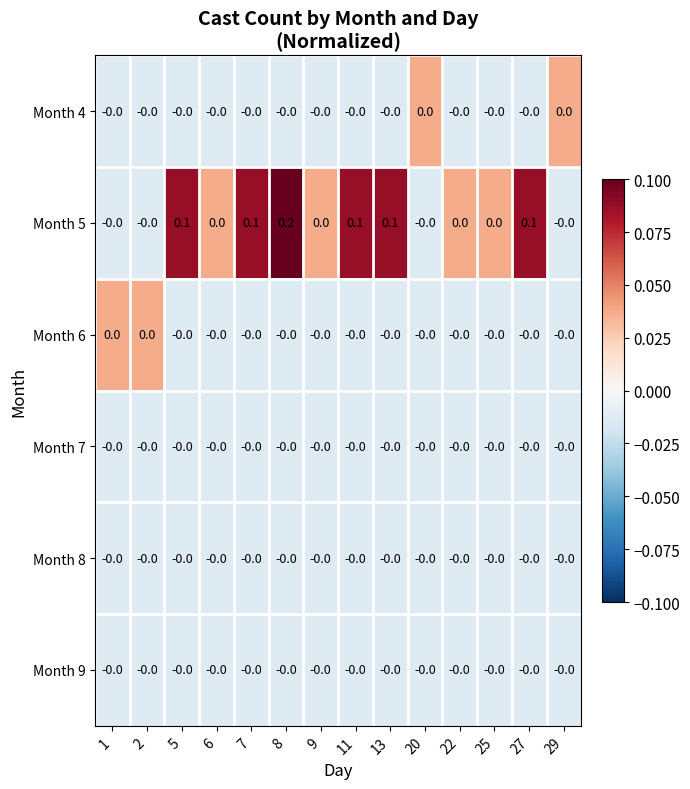

Between 9 and 11, which series saw the biggest shift?

Month 5